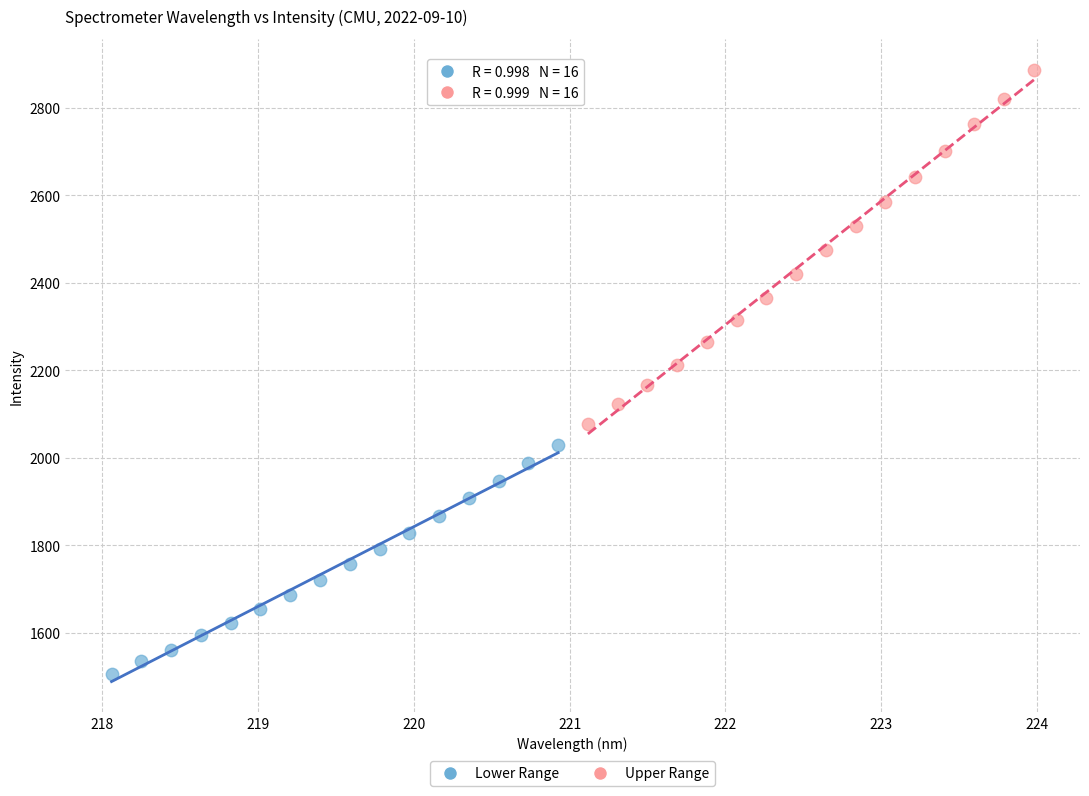

Which series contains the highest Y value?

Upper Range